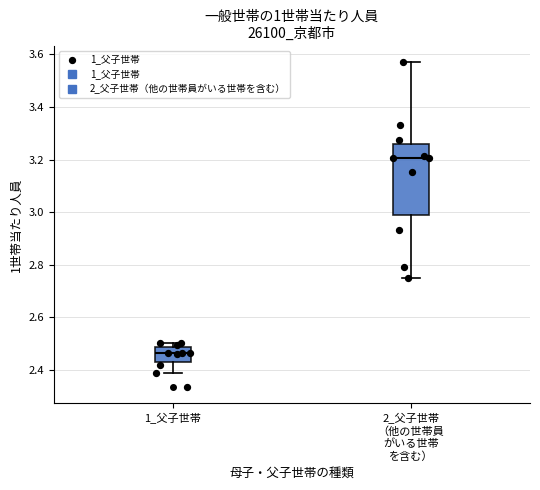

Comparing the boxes themselves (not the whiskers), which one is the tallest?

2_父子世帯 （他の世帯員 がいる世帯 を含む）